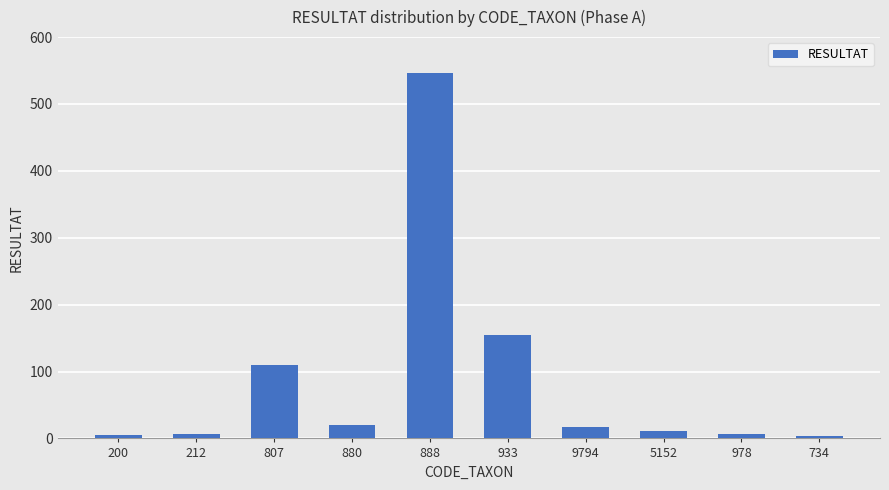

At which label is the value closest to 275?

933